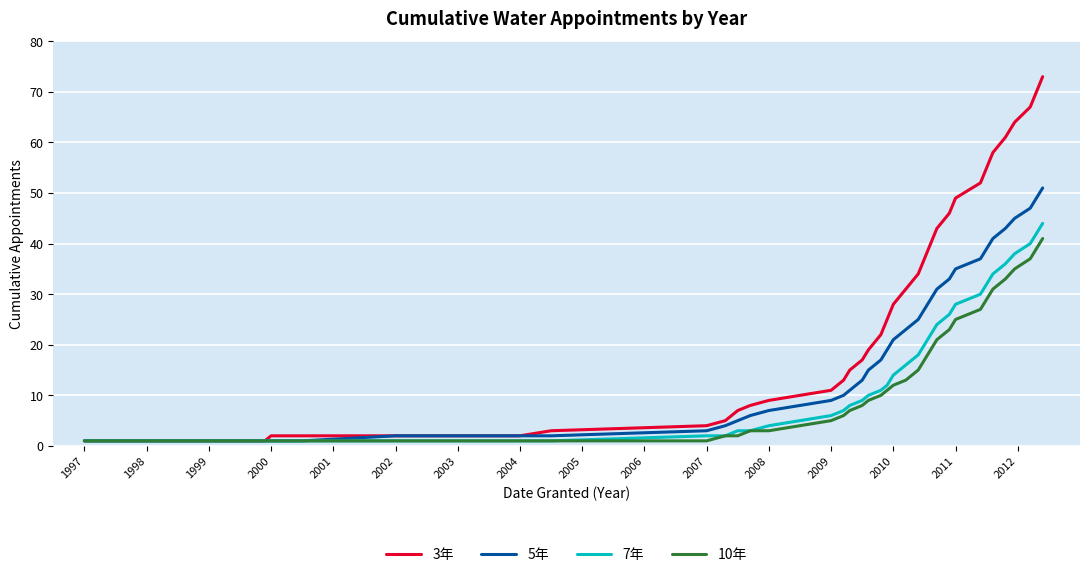

Which series has the largest total across all categories?

3年